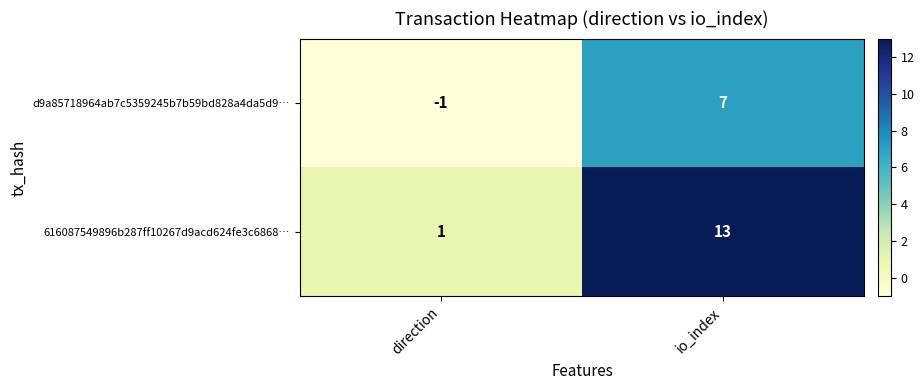

Count the number of categories in the chart.

2